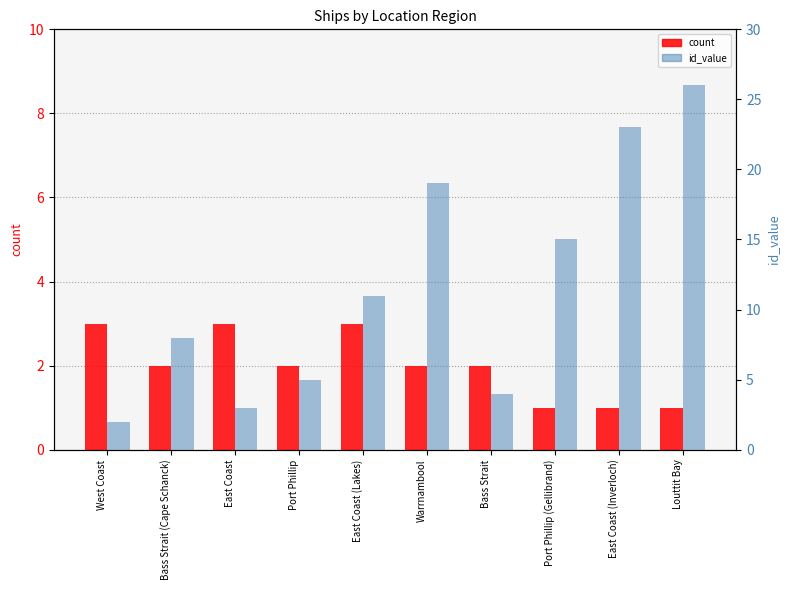

Which series changed the most between Port Phillip and East Coast (Inverloch)?

id_value